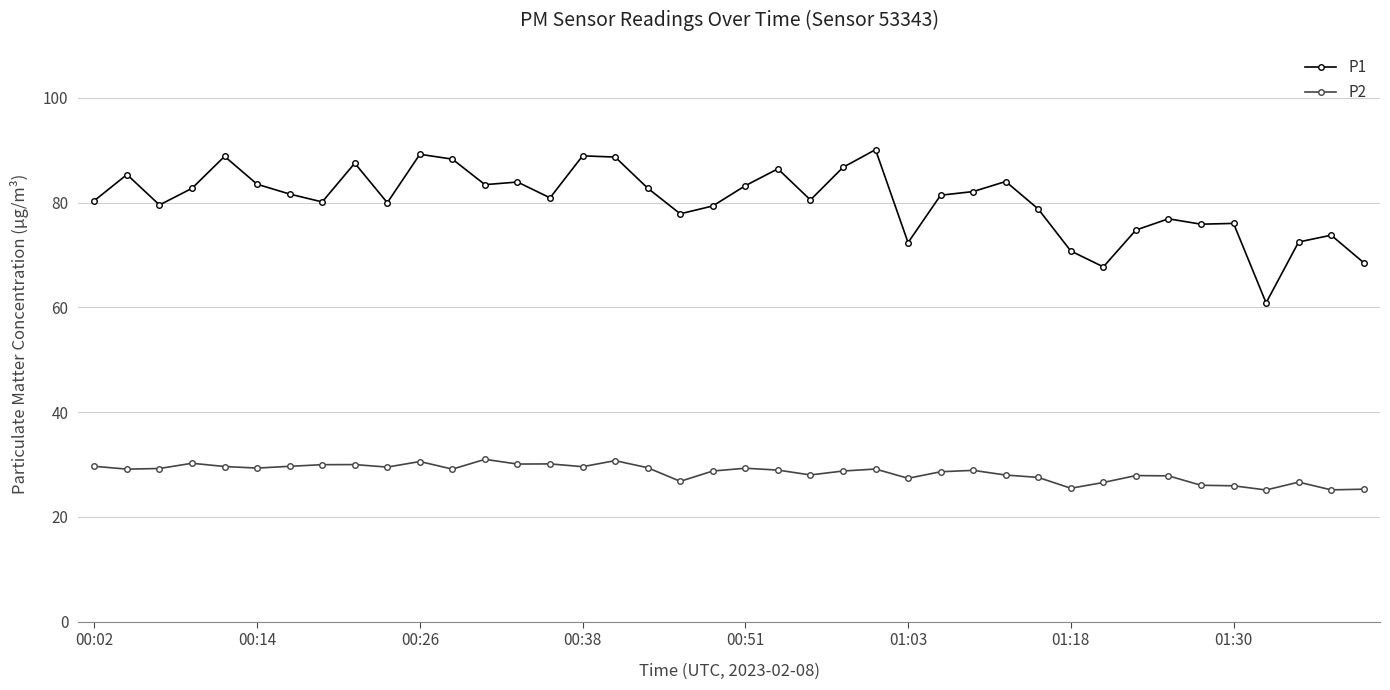

List the series in order of their overall mean, lowest first.

P2, P1